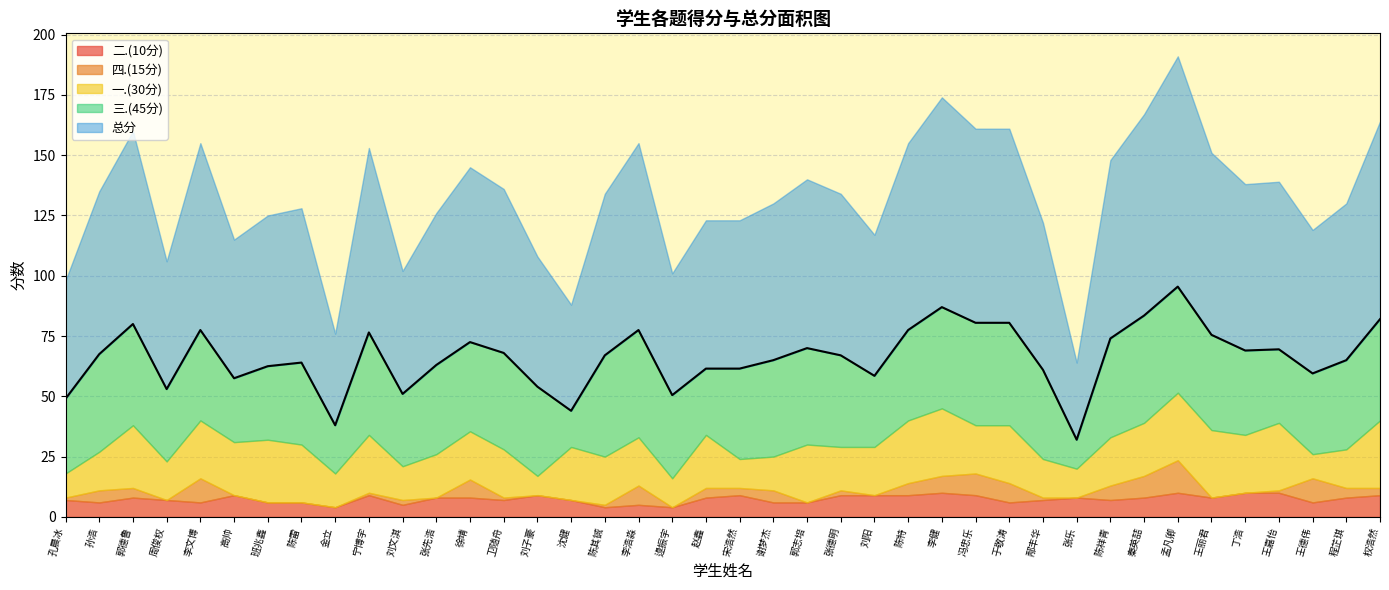

What is the label of the 18th point from the left?

李浩淼